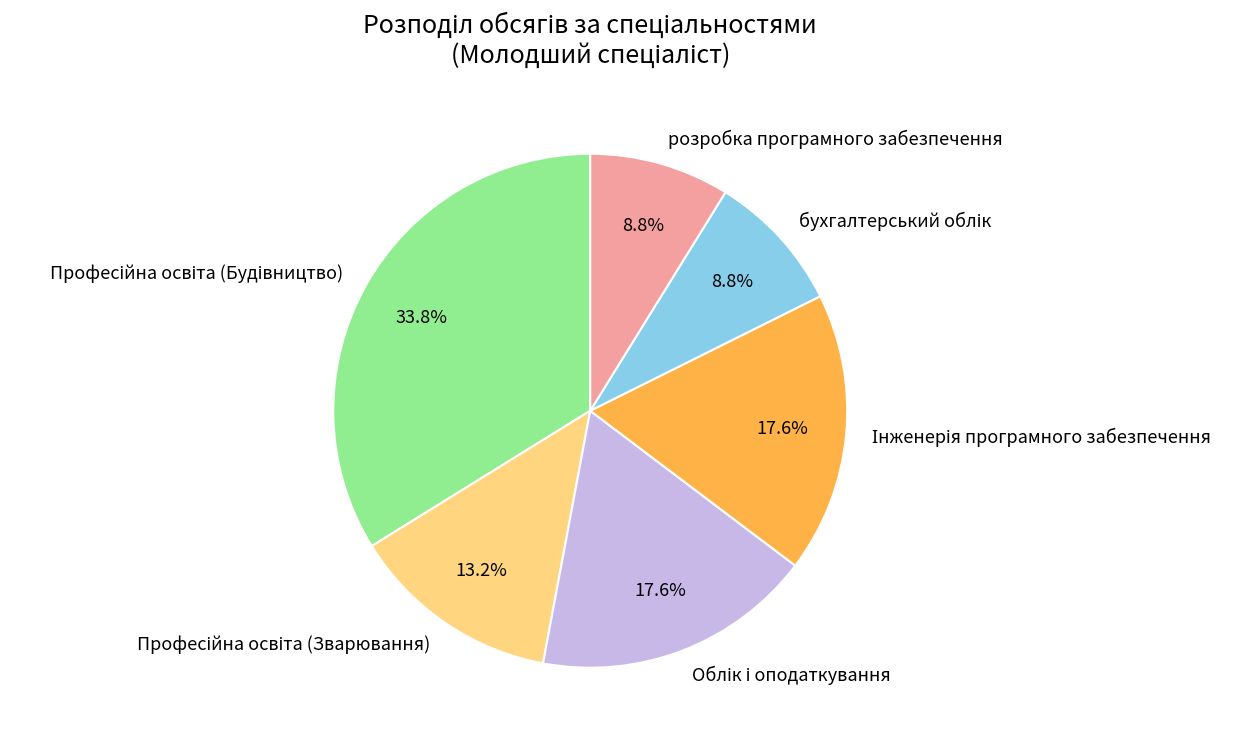

Is there any slice that represents more than half of the pie?

No